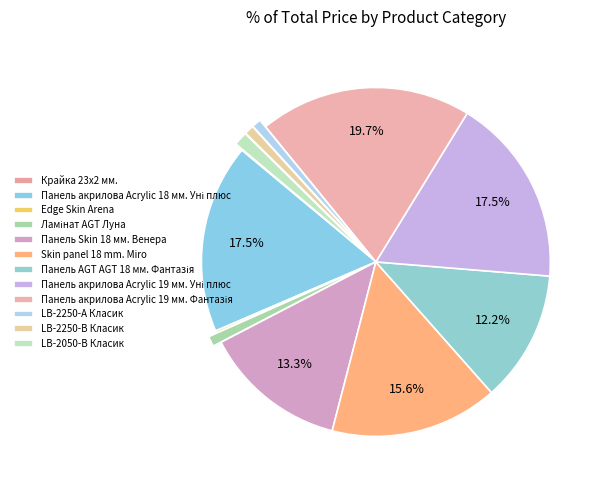

Rank the categories by value from lowest to highest.

Крайка 23x2 мм., Edge Skin Arena, LB-2250-А Класик, LB-2250-В Класик, Ламінат AGT Луна, LB-2050-В Класик, Панель AGT AGT 18 мм. Фантазія, Панель Skin 18 мм. Венера, Skin panel 18 mm. Miro, Панель акрилова Acrylic 18 мм. Уні плюс, Панель акрилова Acrylic 19 мм. Уні плюс, Панель акрилова Acrylic 19 мм. Фантазія